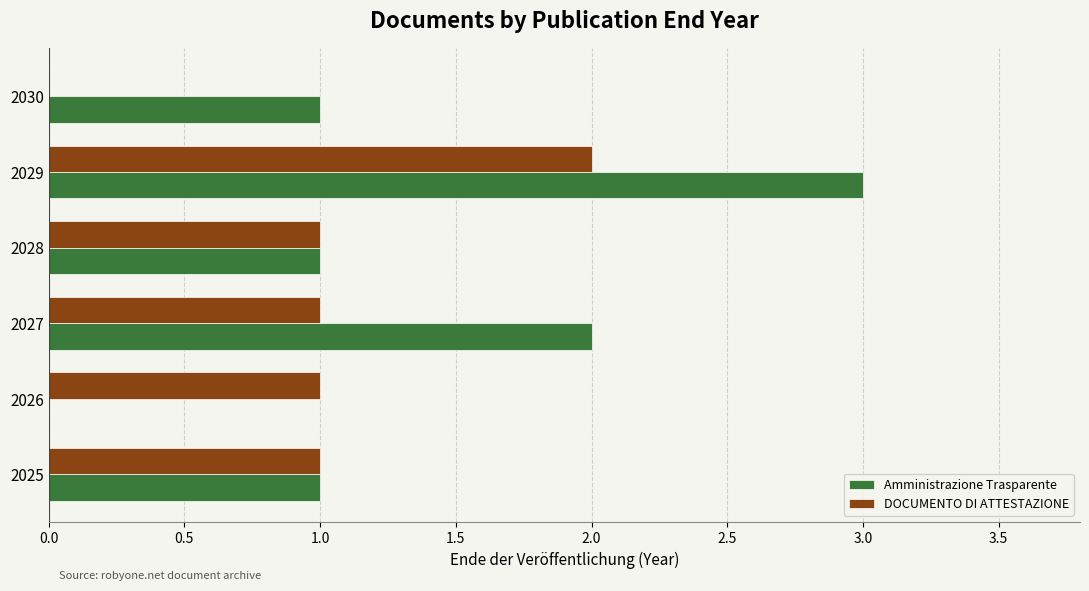

What is the sum of all DOCUMENTO DI ATTESTAZIONE values?

6